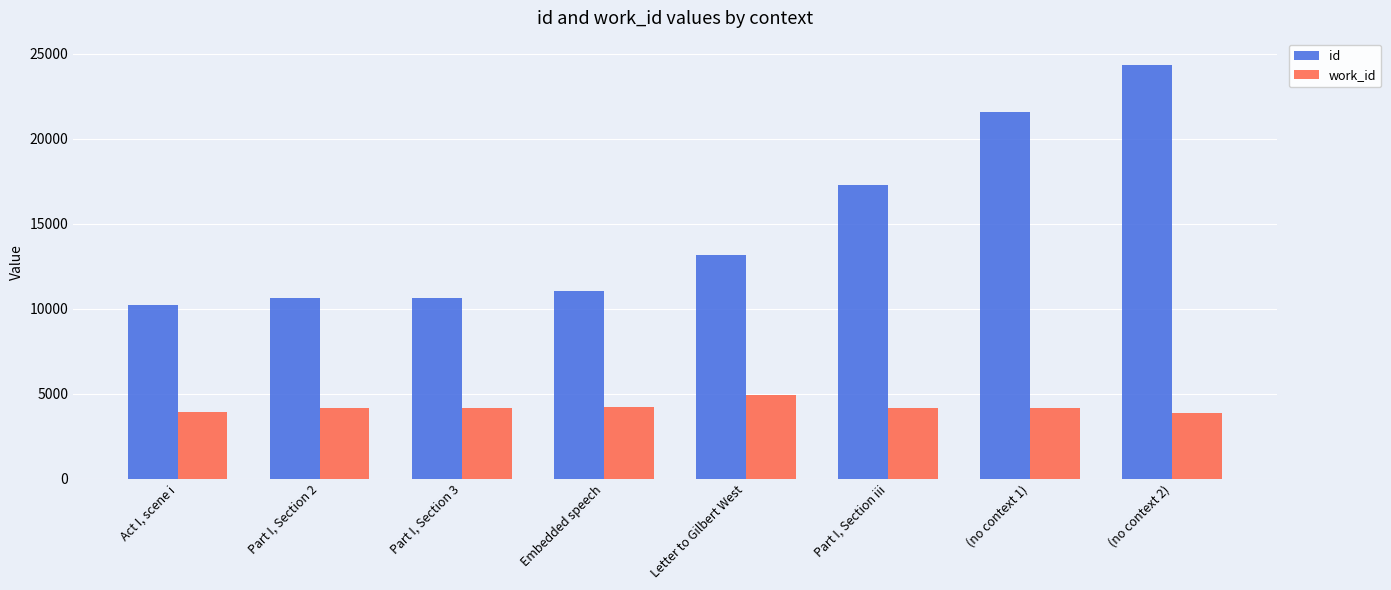

What is the average value of the id series?

14852